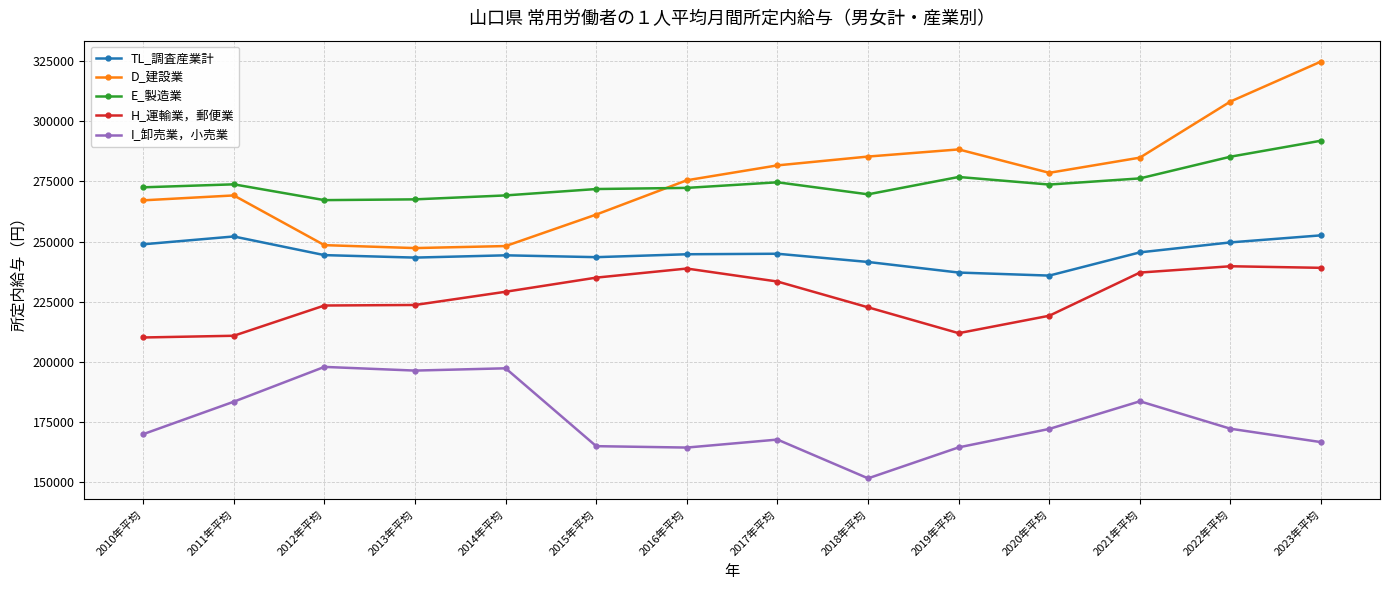

True or false: I_卸売業，小売業 has more than 2 points higher than both neighbors.

True